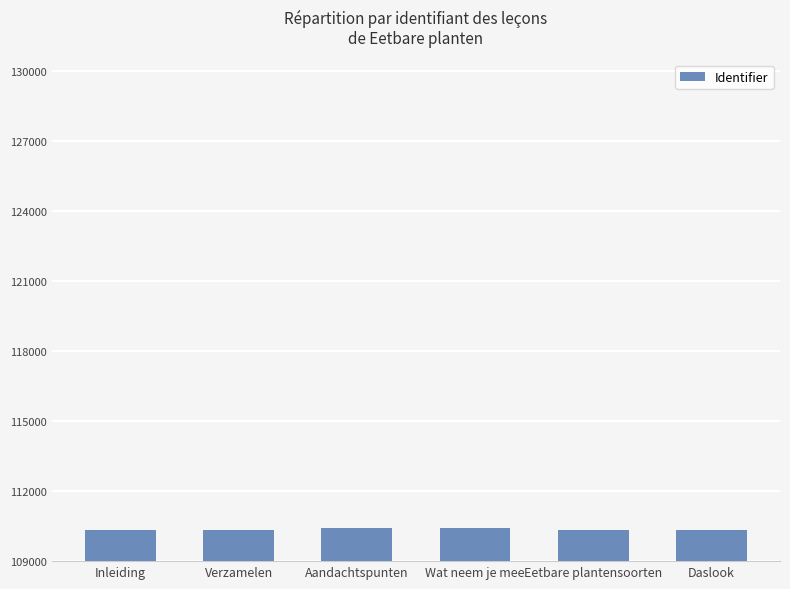

What is the value of the 2nd bar from the left?

110344